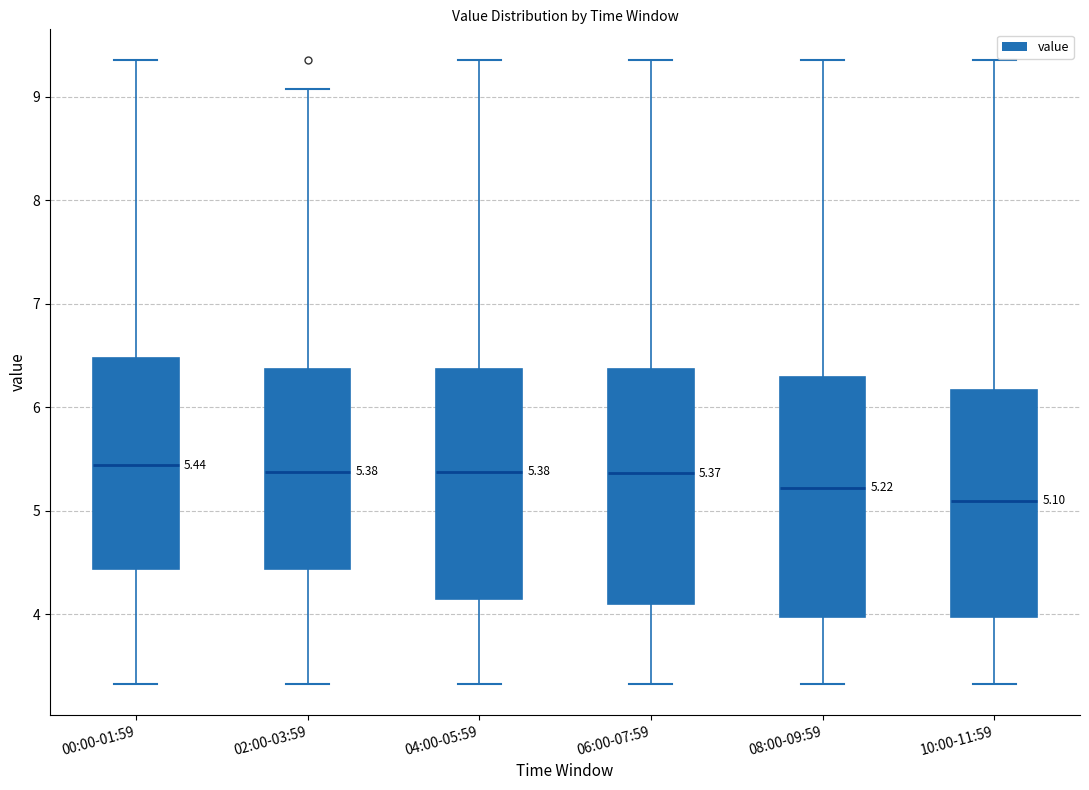

Which box's median line is the lowest?

10:00-11:59